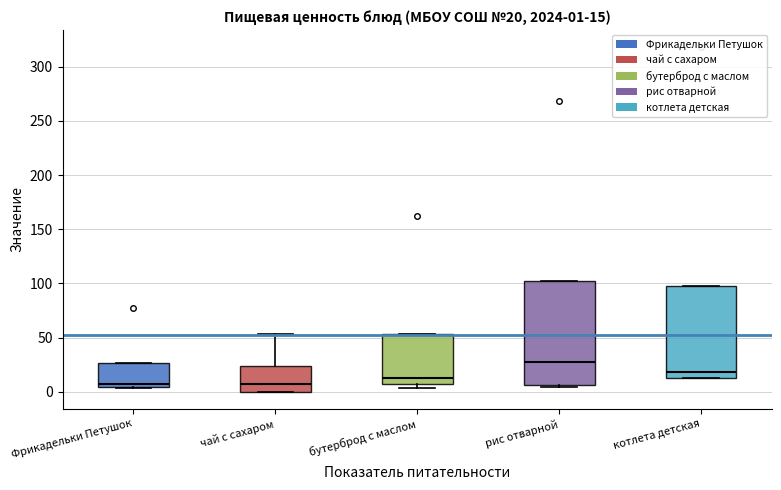

Comparing the boxes themselves (not the whiskers), which one is the tallest?

рис отварной